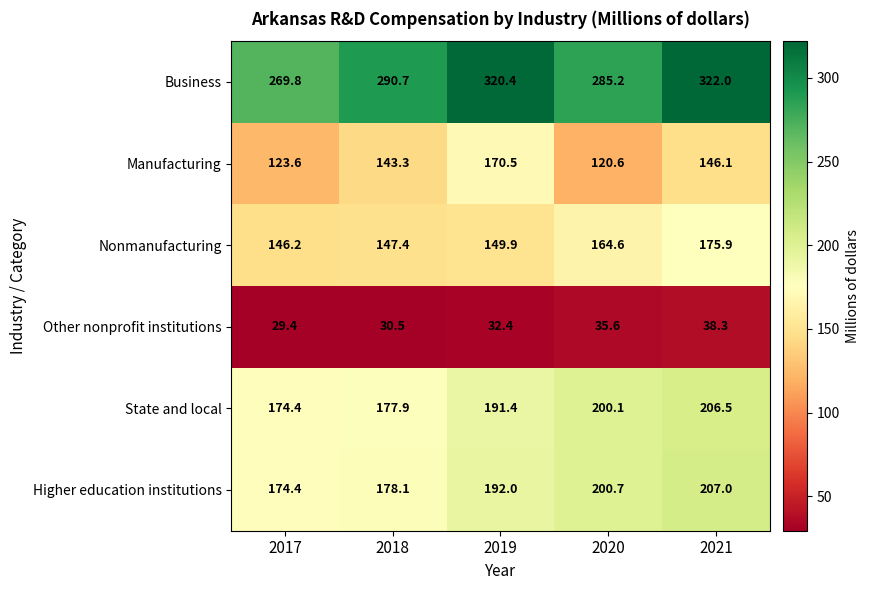

True or false: Manufacturing has a value of 57.2 at 2020.

False